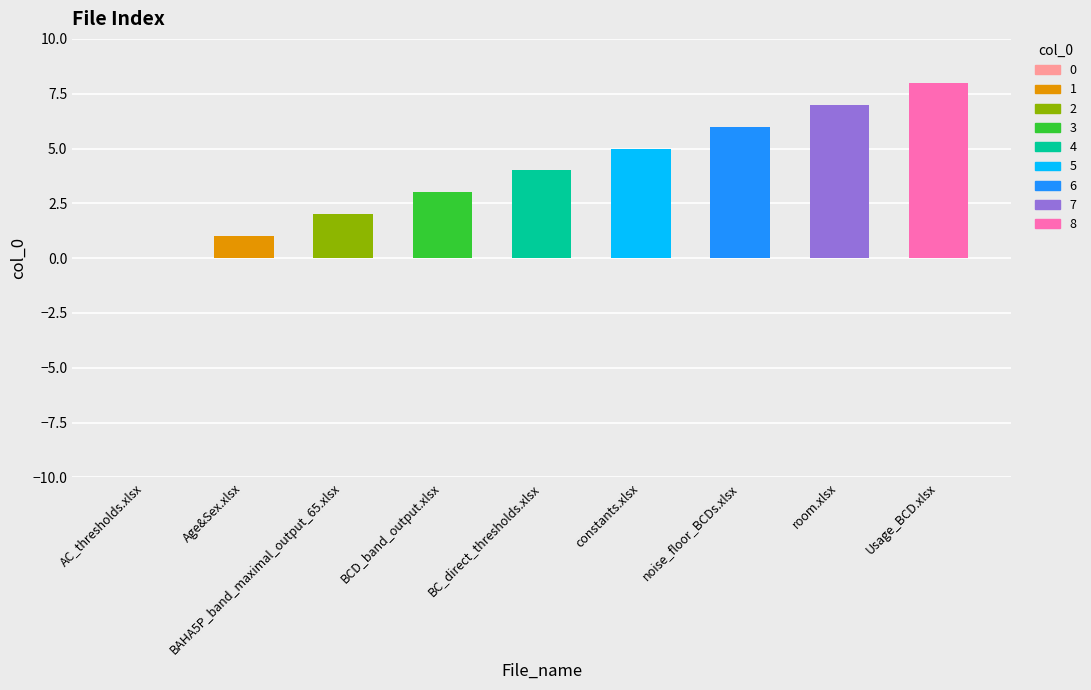

How many values exceed 4?

4